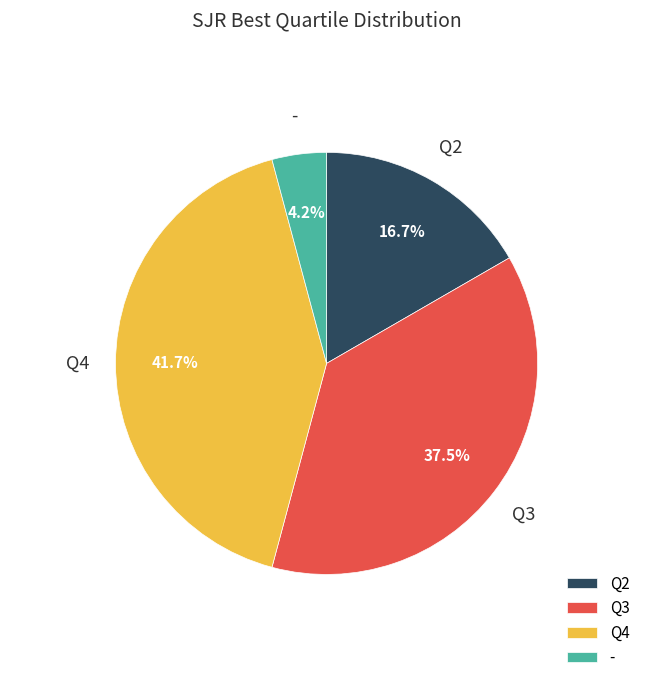

To the nearest percent, what is the difference between the largest and smallest slice percentages?

37%